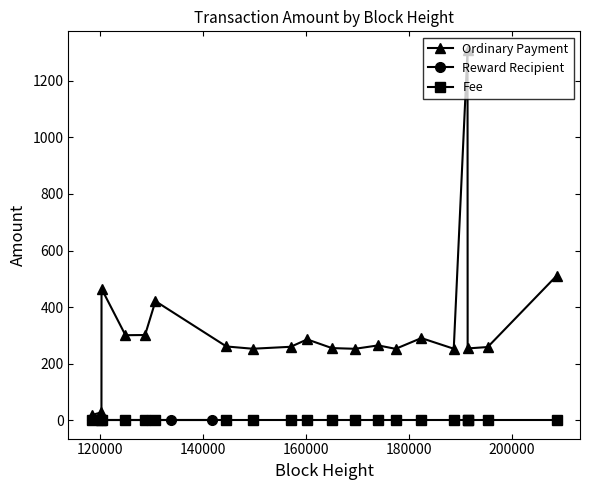

What is the sum of all Fee values?

20.0